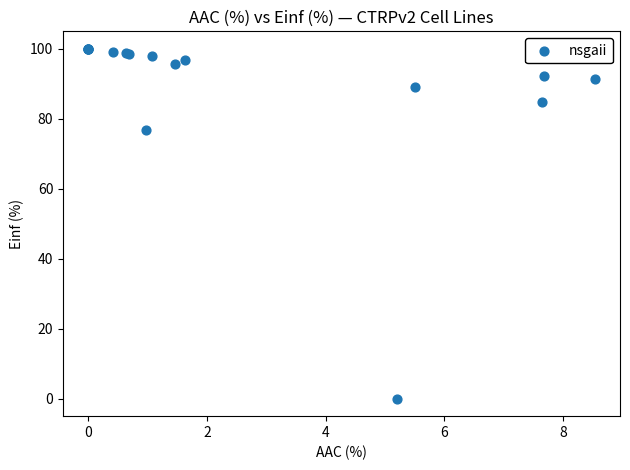

What Y value in the scatter plot is closest to 50?

76.7